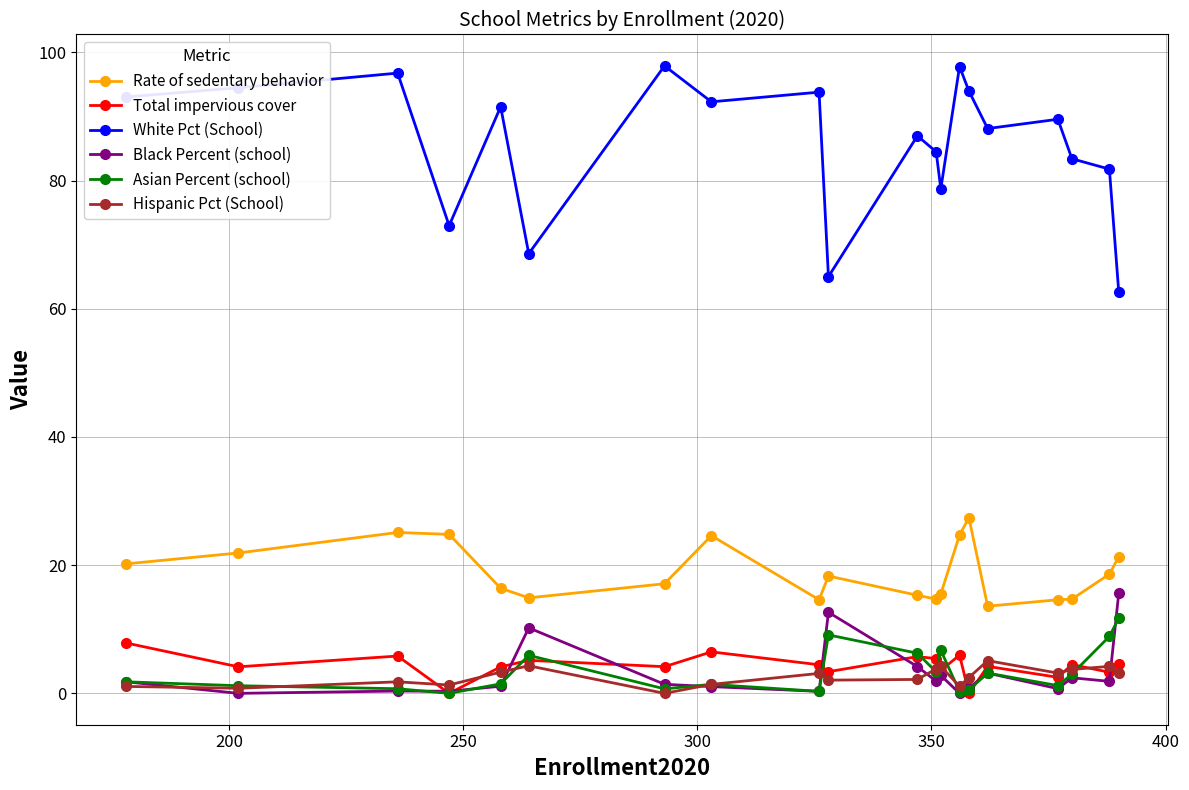

True or false: Asian Percent (school) has more than 1 points higher than both neighbors.

True